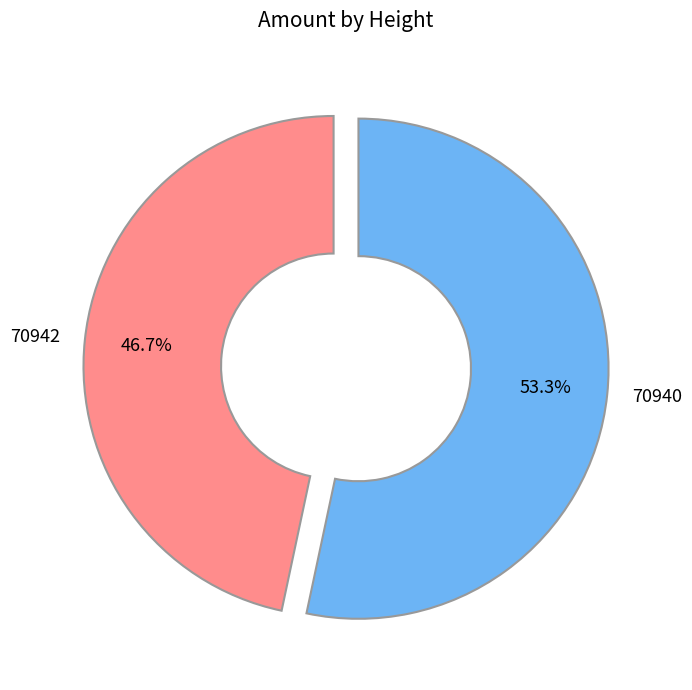

To the nearest percent, what is the combined percentage of 70942 and 70940?

100%